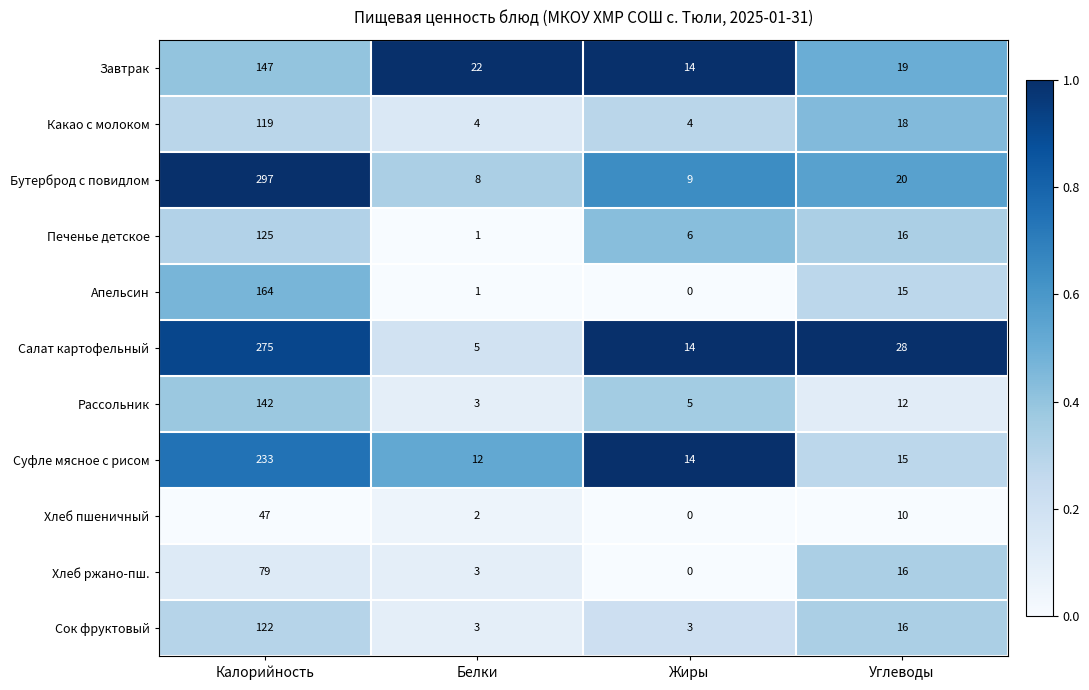

What is the maximum value shown in the chart?

297